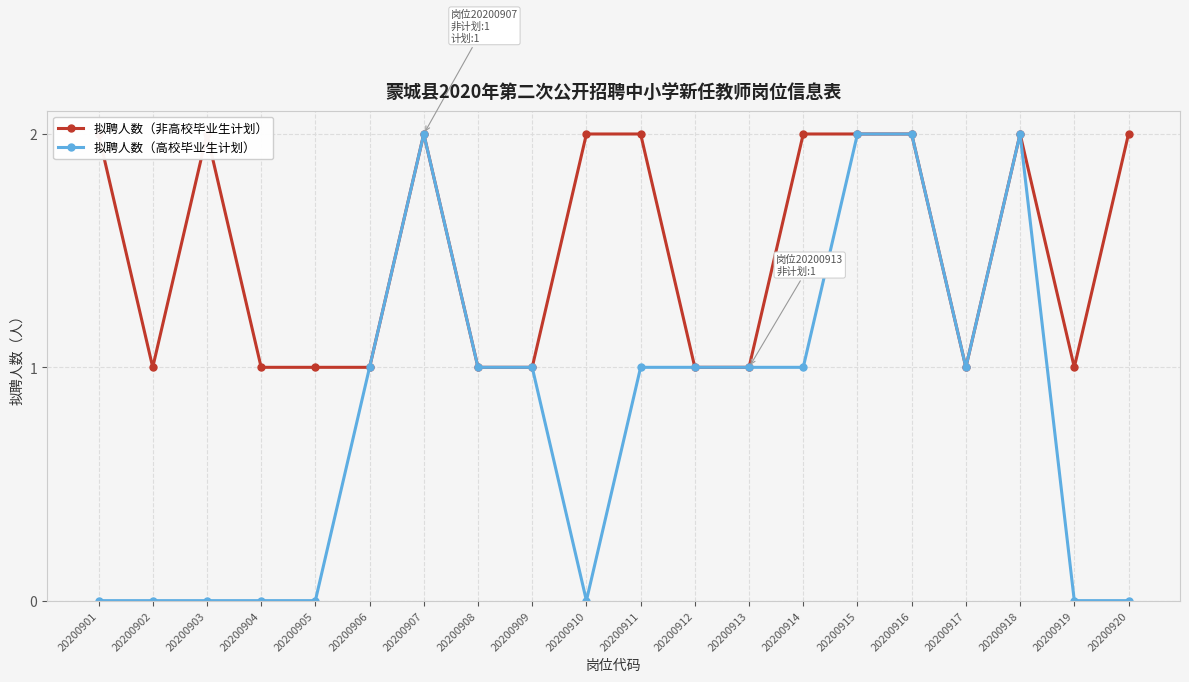

What is the total value across all series at 20200903?

2